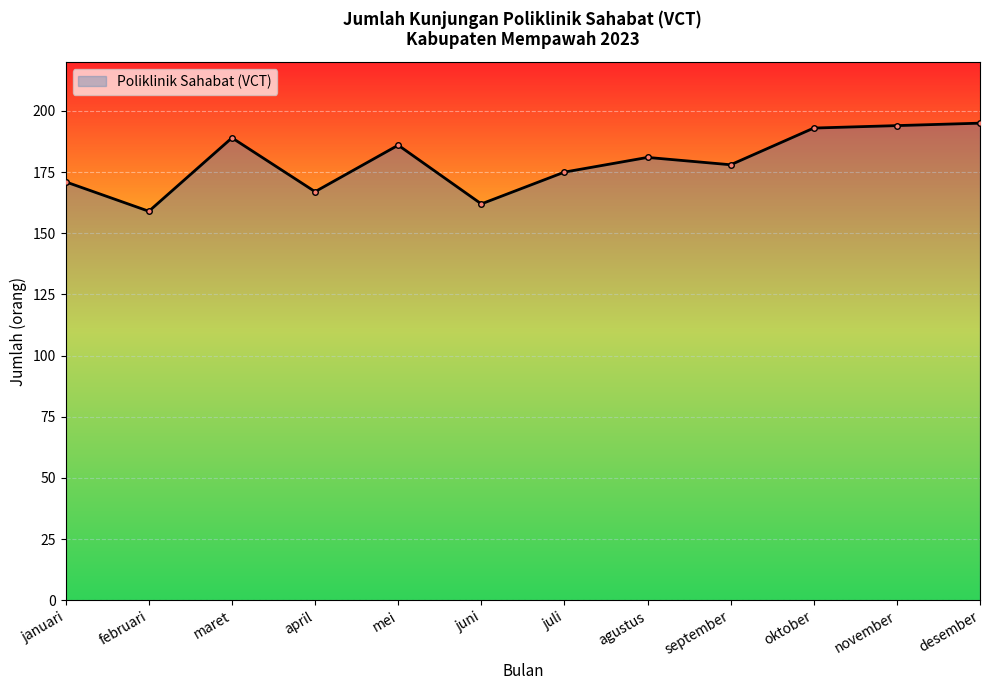

True or false: the data shows 258 at agustus.

False